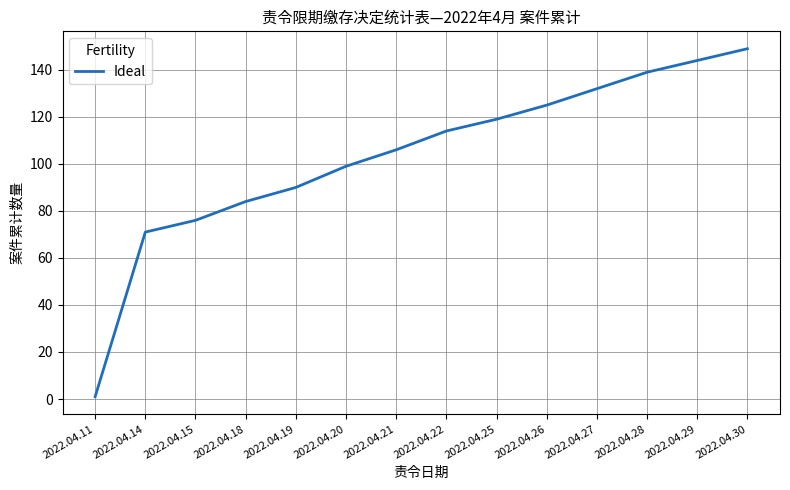

The value at 2022.04.25 is 119. True or false?

True